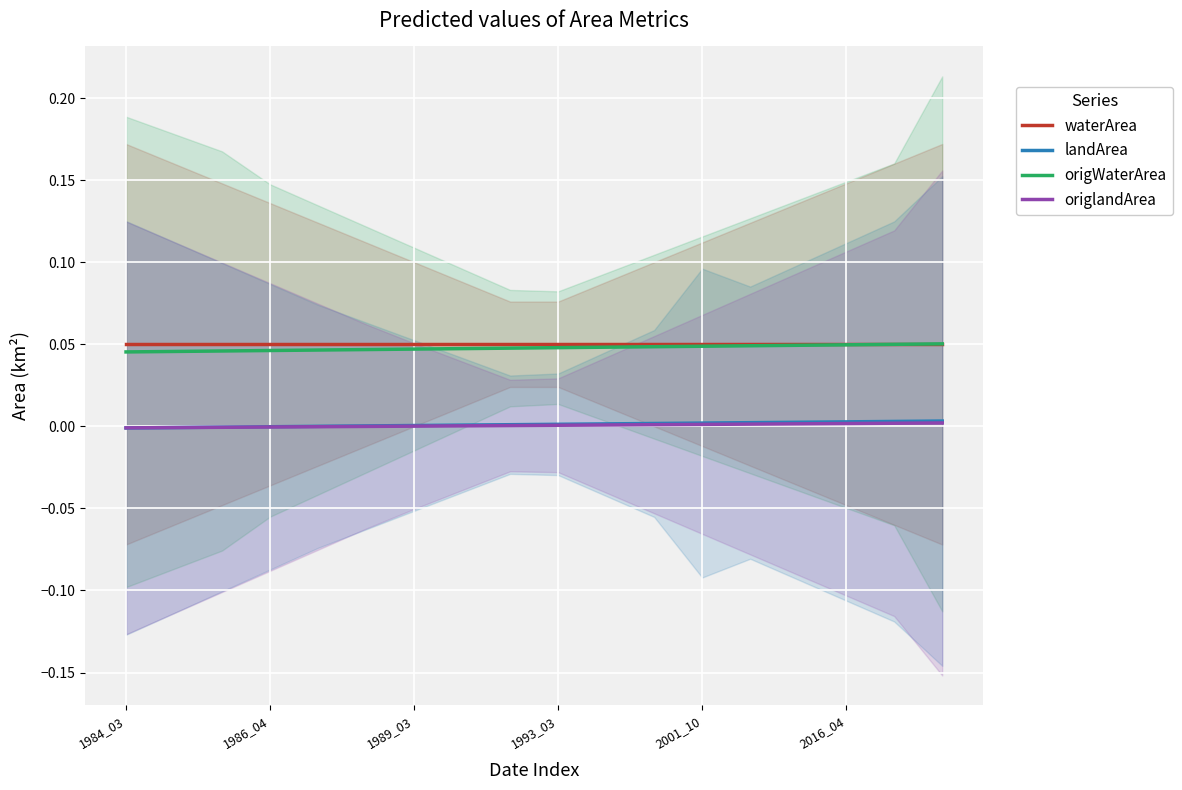

At which category is the sum across all series the highest?

17